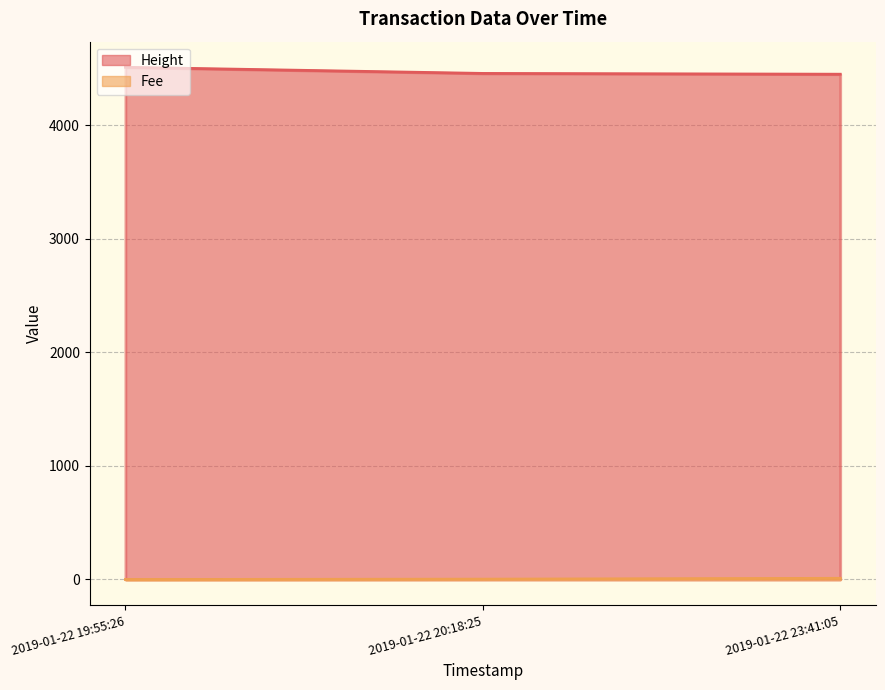

Which series has the widest spread of values?

Height